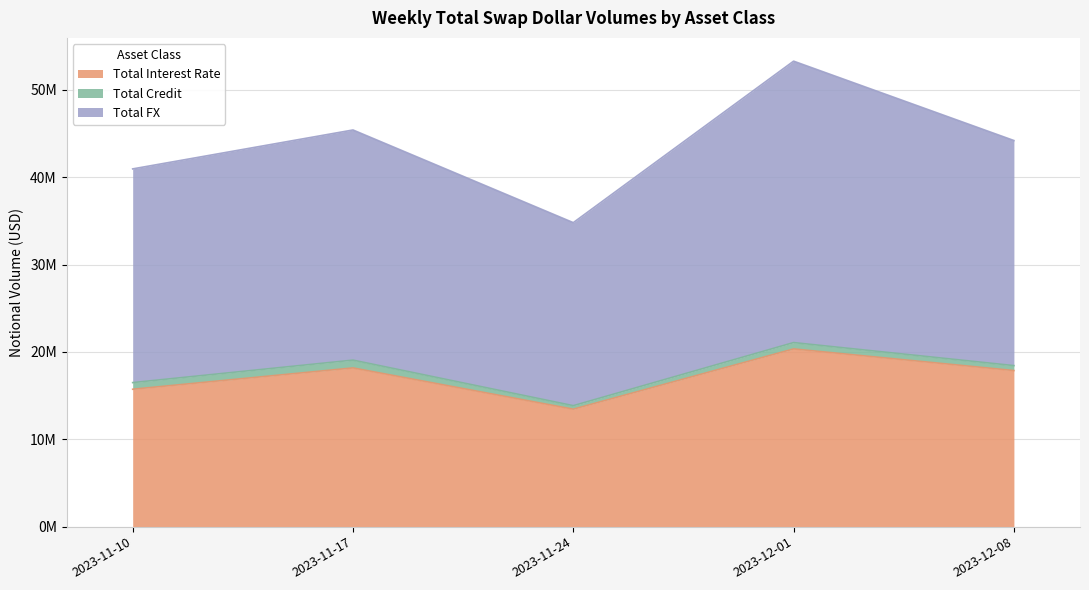

True or false: Total Interest Rate has a value of 27524775 at 2023-12-01.

False